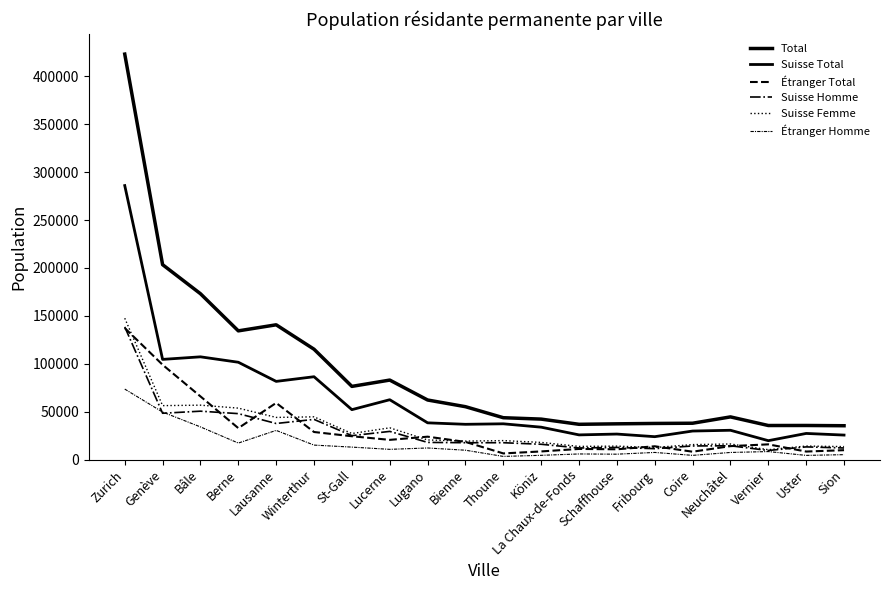

What is the label of the 18th point from the right?

Bâle